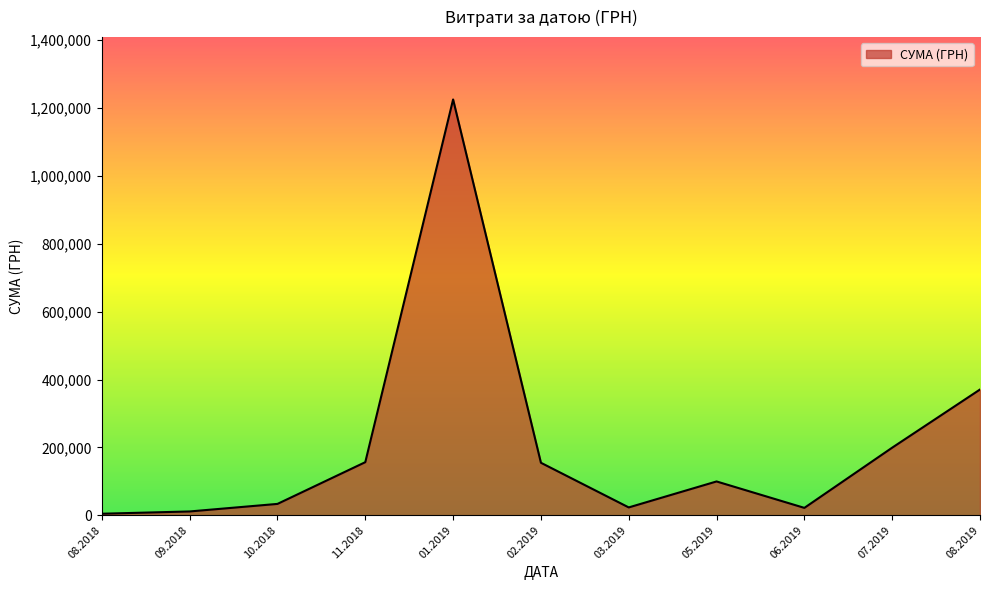

Approximately how many times larger is the value at 08.2019 compared to 11.2018?

2.4